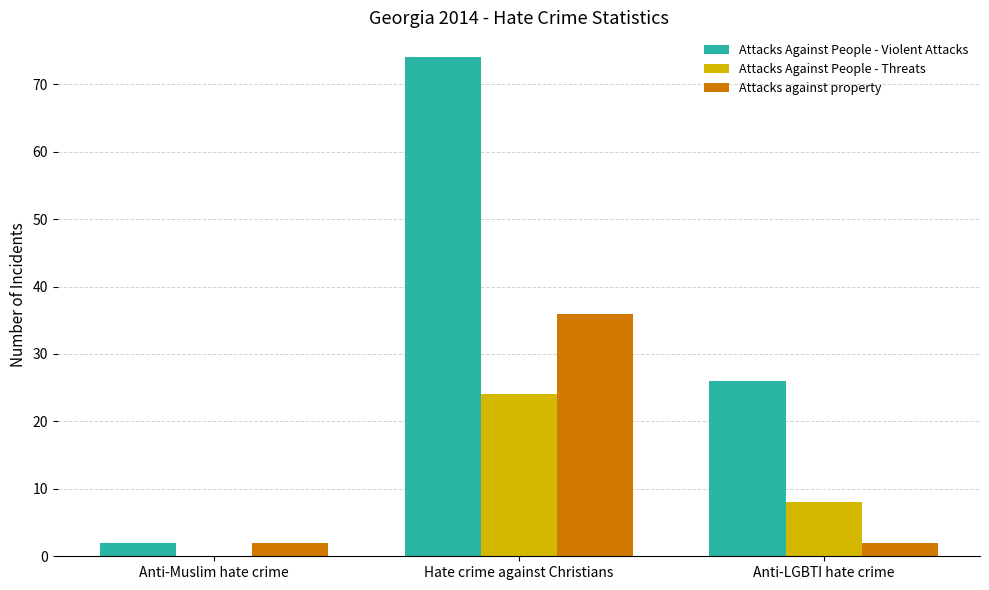

The Attacks against property series shows 36 at Hate crime against Christians. True or false?

True